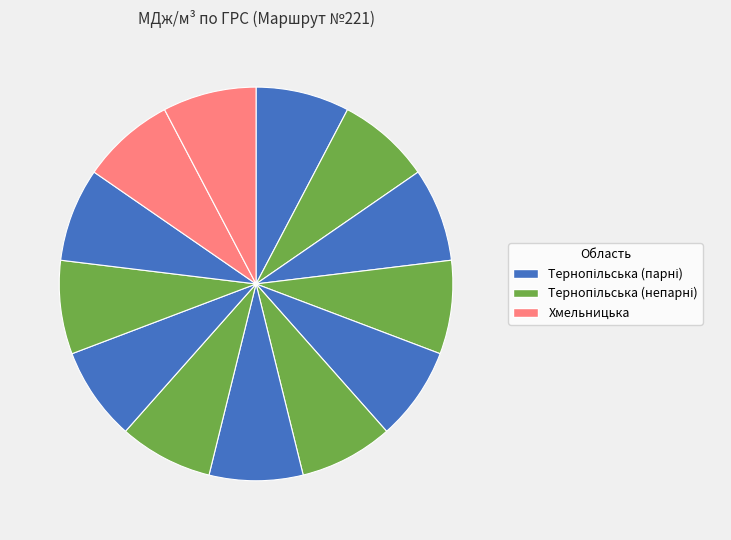

Count the number of slices in the pie.

13